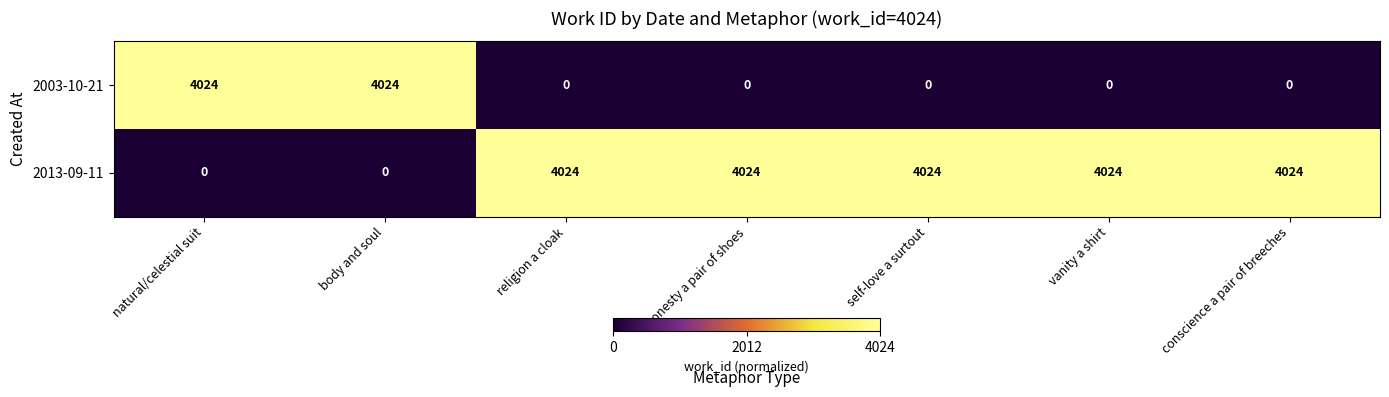

How many categories are shown in the chart?

7